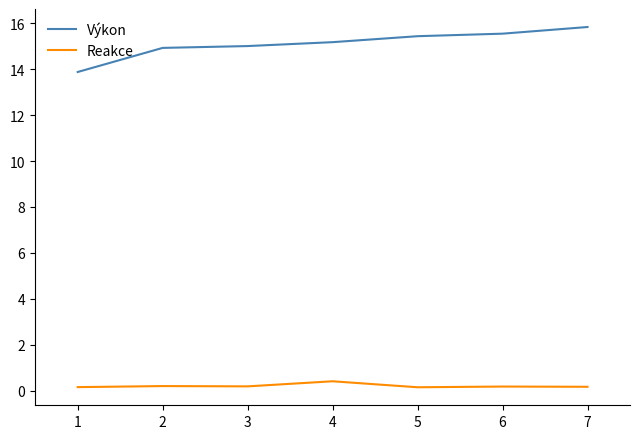

What is the difference between the maximum and minimum values in the Reakce series?

0.3